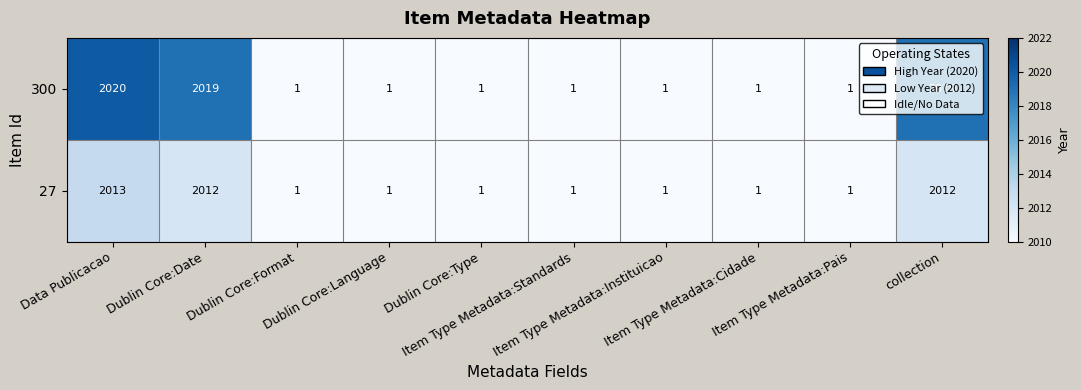

Which series has the widest spread of values?

300